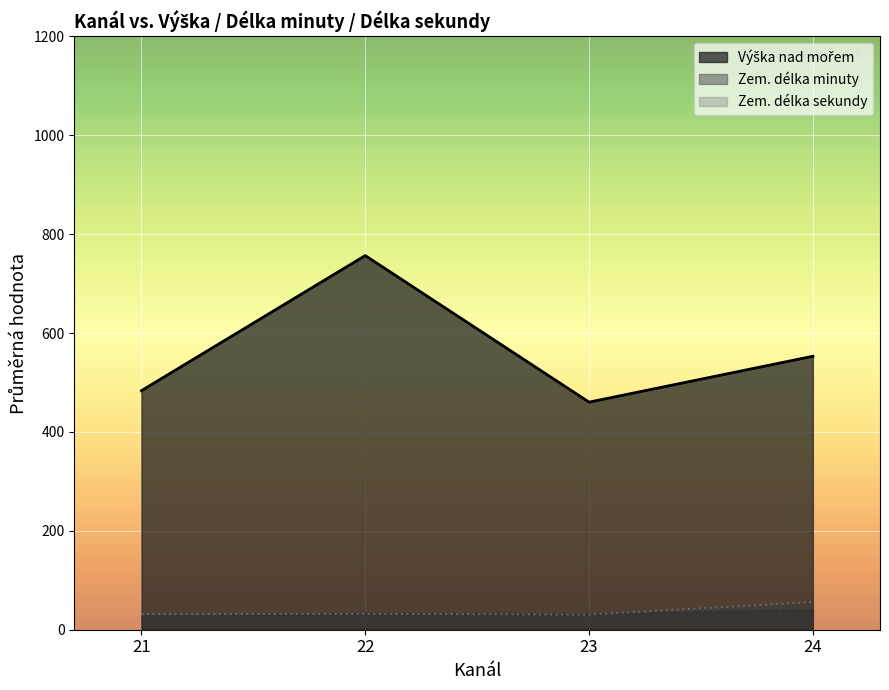

Where is Zem. délka sekundy nearest to the value 31?

21